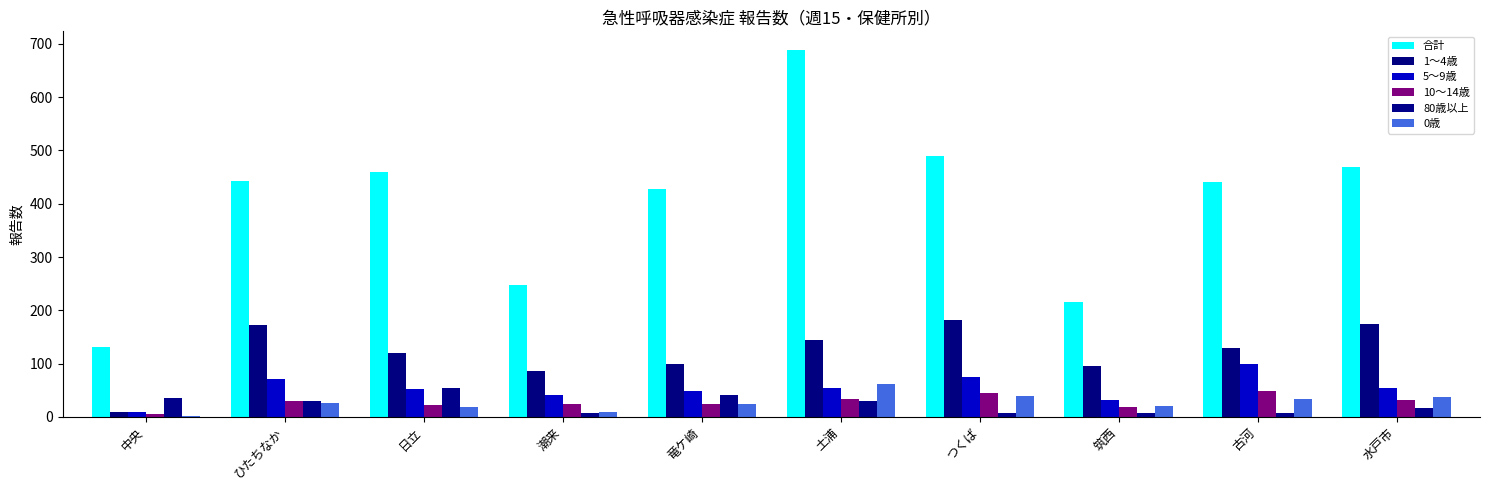

Which has a higher value, 古河 or 潮来?

古河